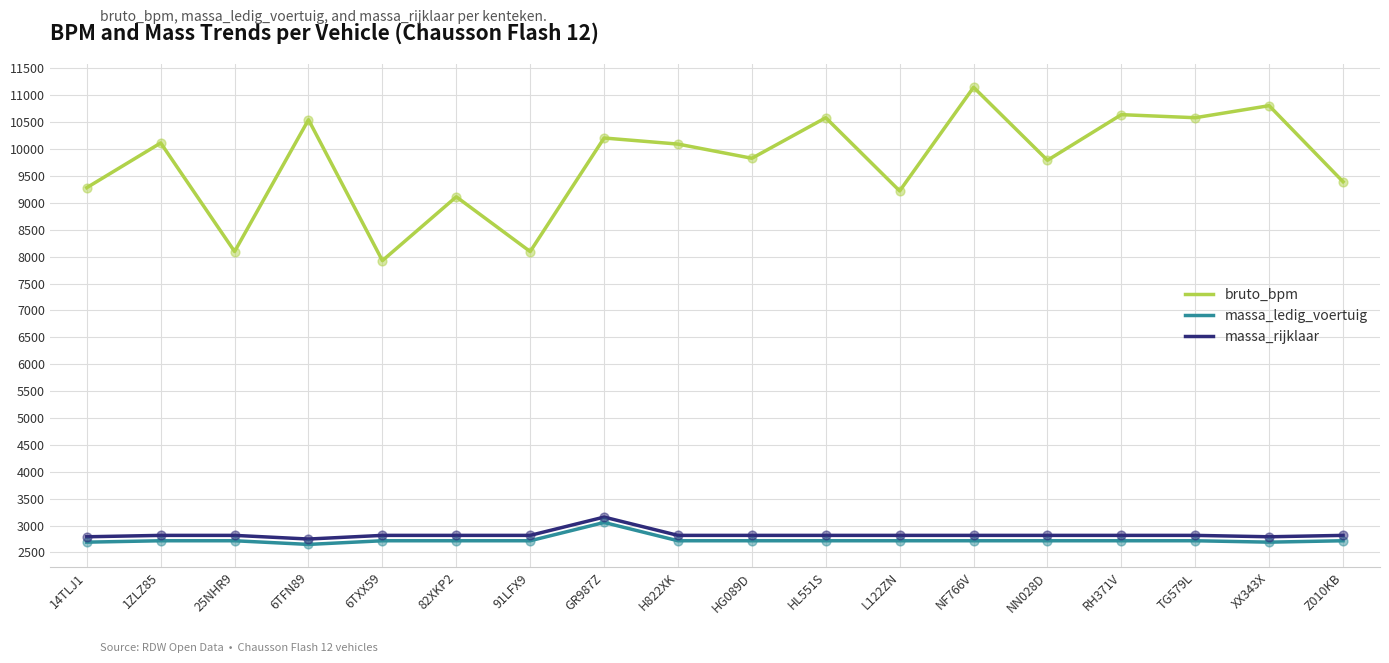

Which series has the largest total across all categories?

bruto_bpm